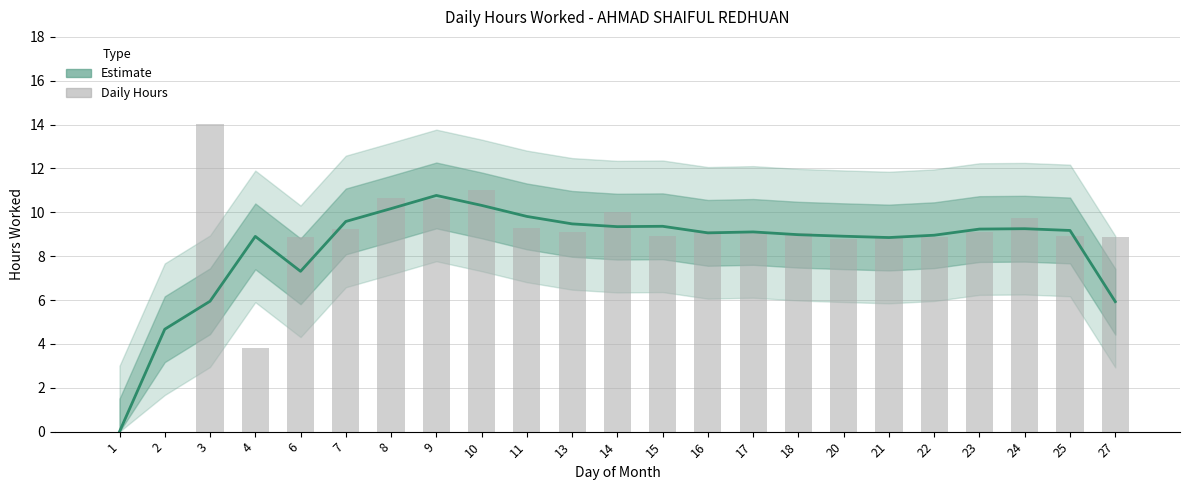

Rank the series at 14 from highest to lowest value.

Daily Hours, Estimate